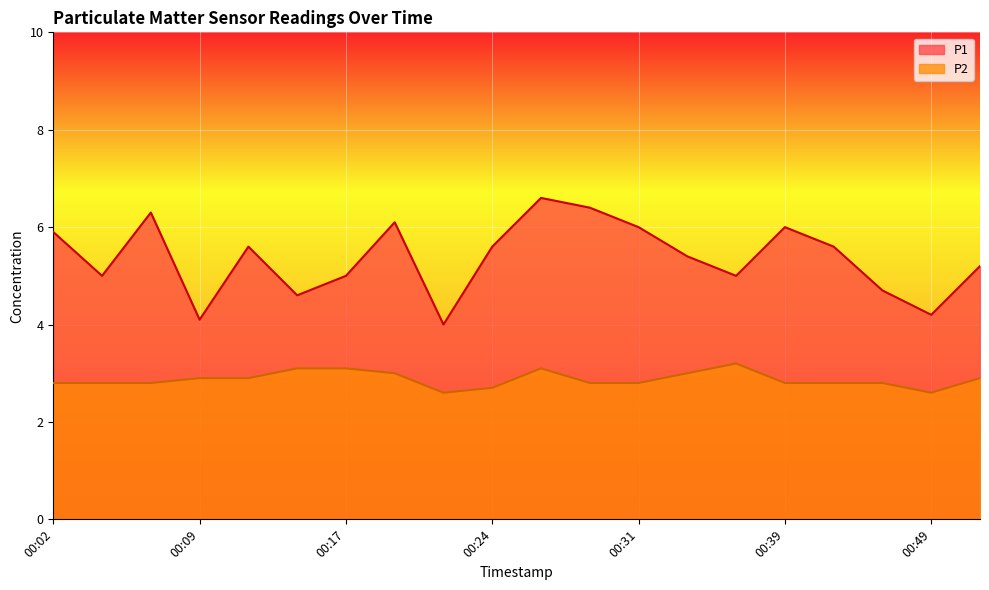

Count the number of categories in the chart.

20